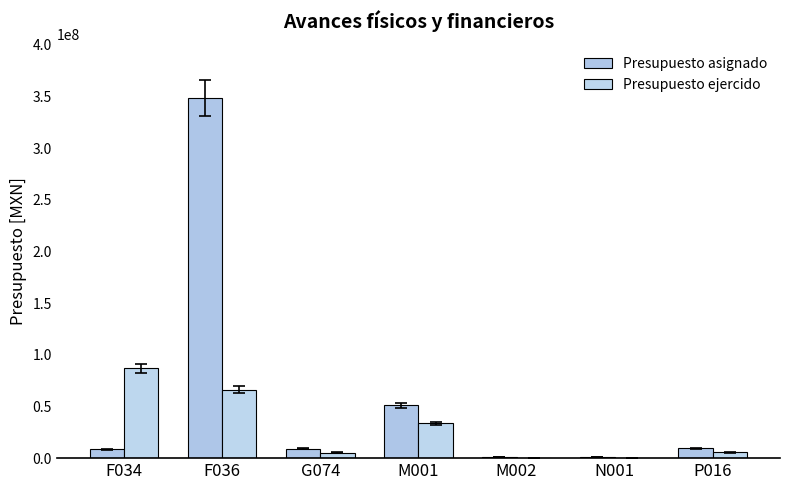

List the series in order of their peak value, highest first.

Presupuesto asignado, Presupuesto ejercido